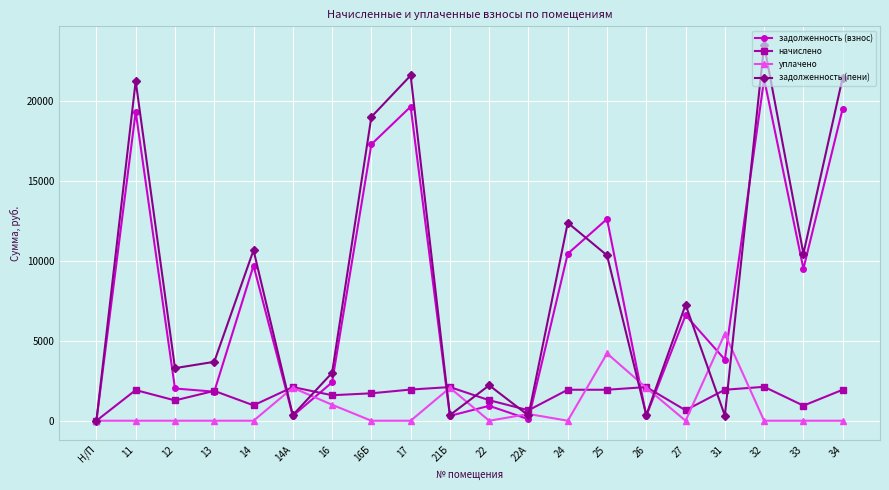

What is the difference between the задолженность (пени) values at 32 and 16Б?

4491.6